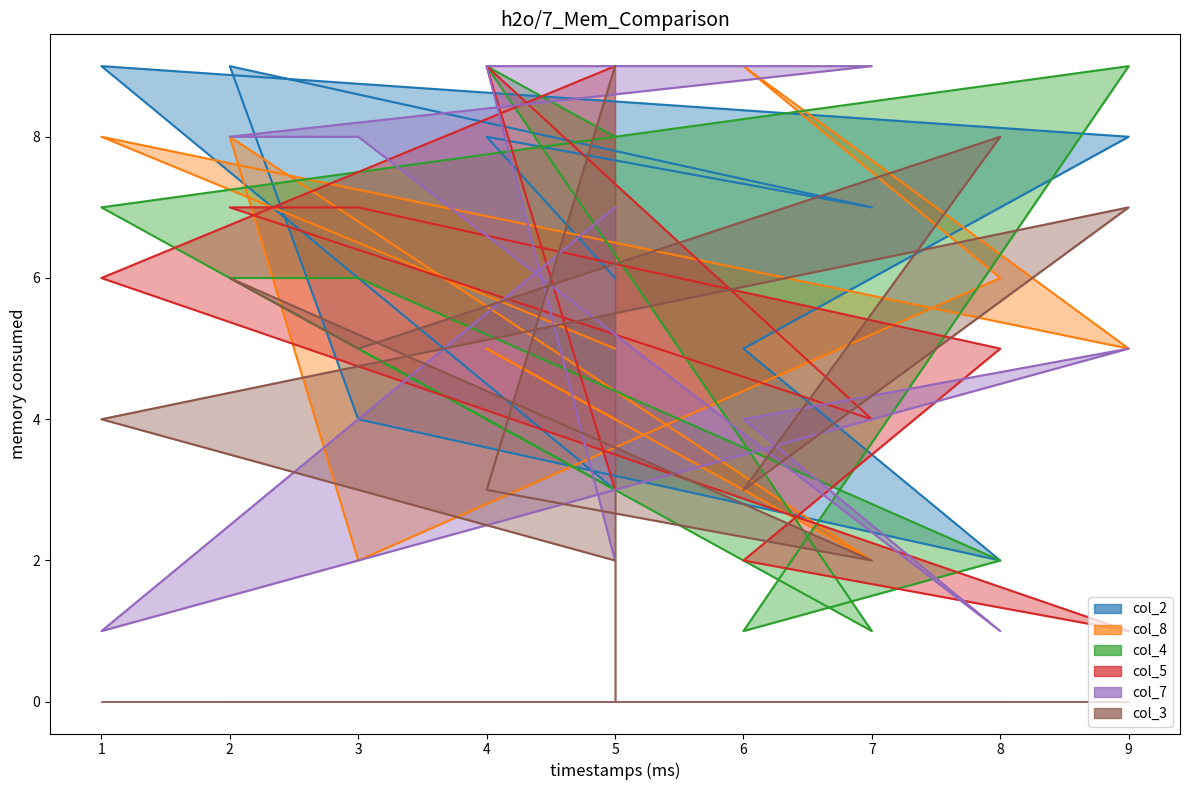

What is the label of the 4th point from the right?

6